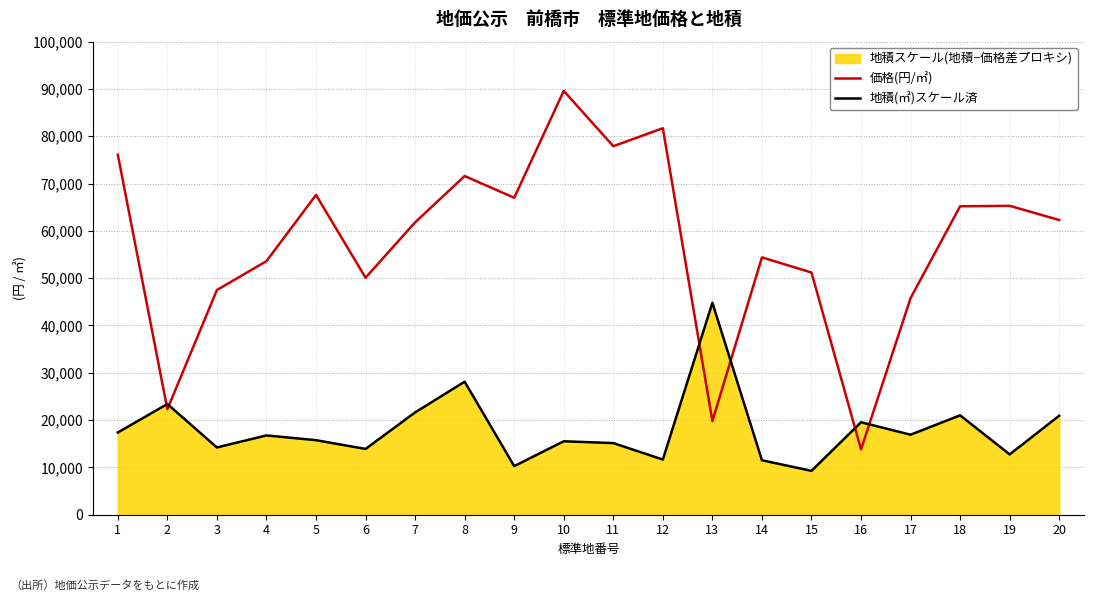

What is the sum of the 価格(円/㎡) values at 18 and 7?

127000.0